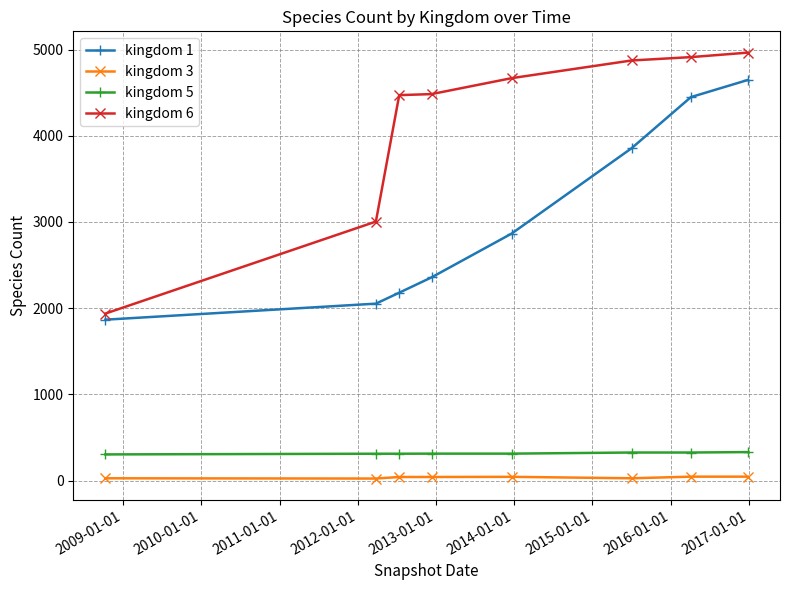

True or false: kingdom 1 and kingdom 5 intersect in this chart.

False